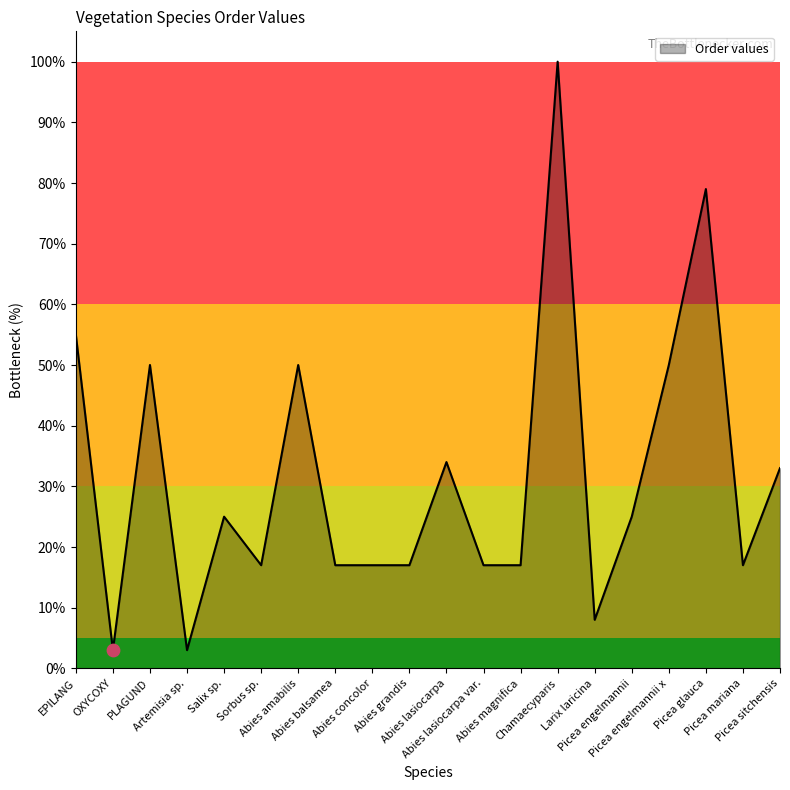

Between Abies amabilis and OXYCOXY, which is larger?

Abies amabilis